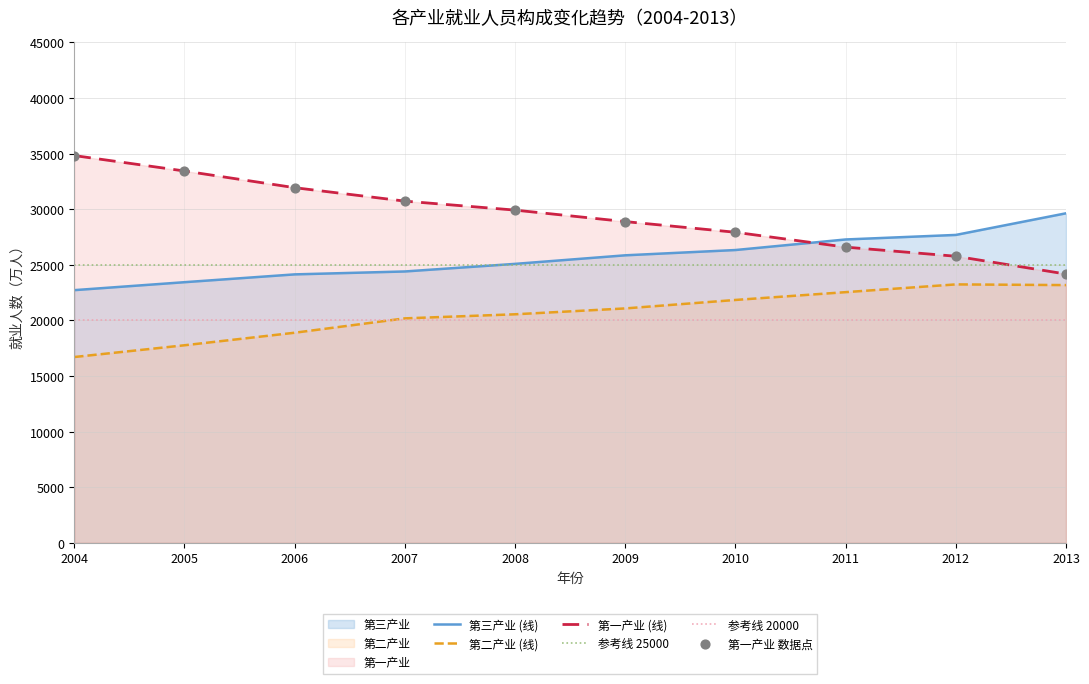

Which series contains the lowest Y value?

第二产业